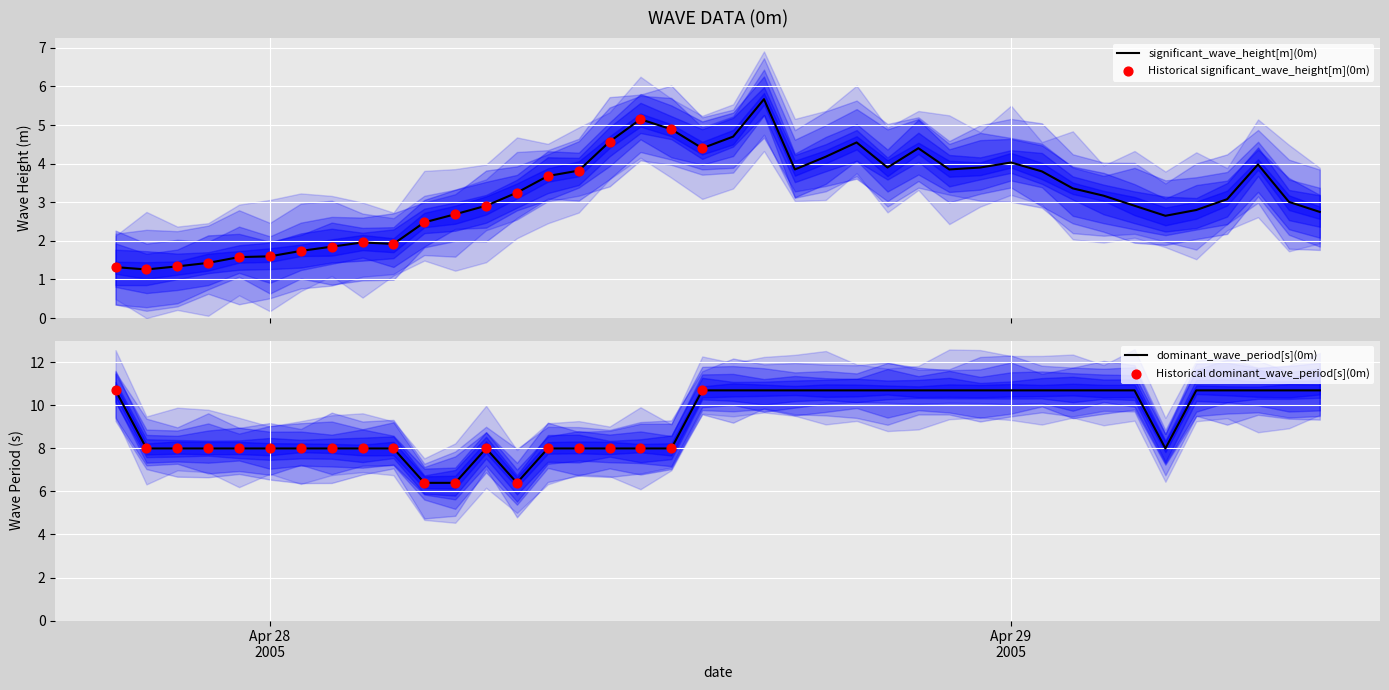

Which series reaches the minimum Y coordinate?

significant_wave_height[m](0m)